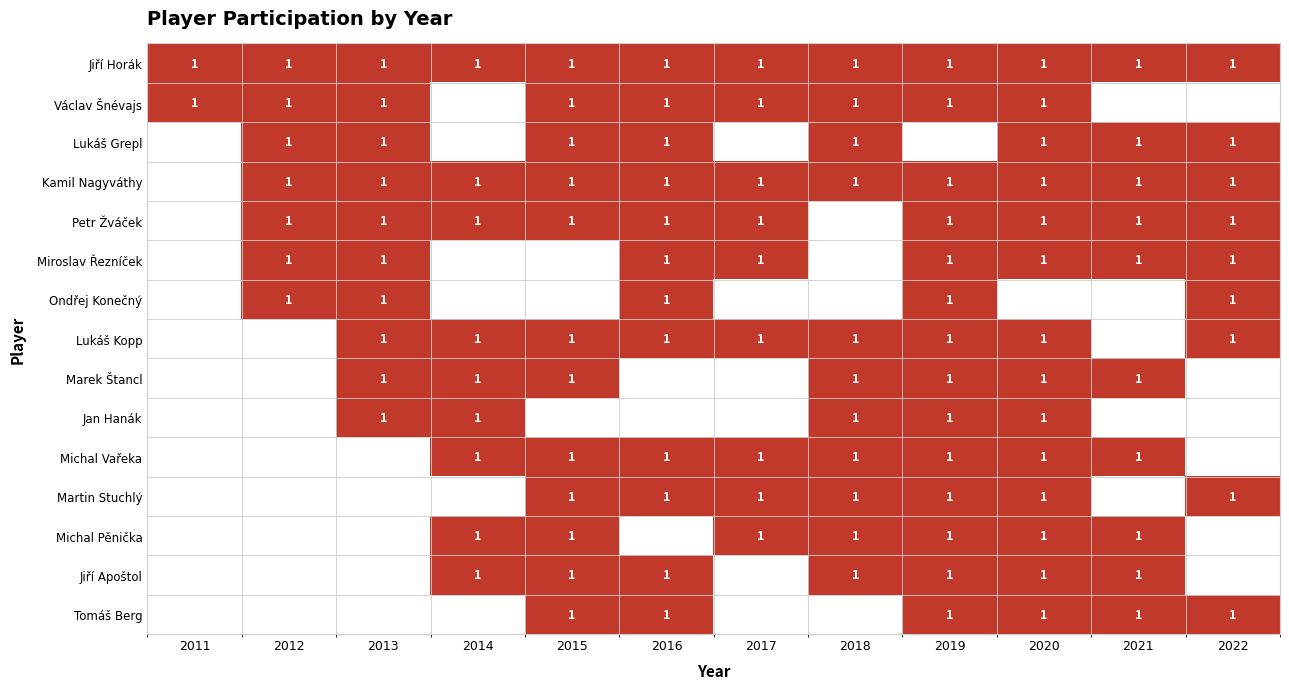

True or false: Jiří Horák has a value of 1 at 2014.

True